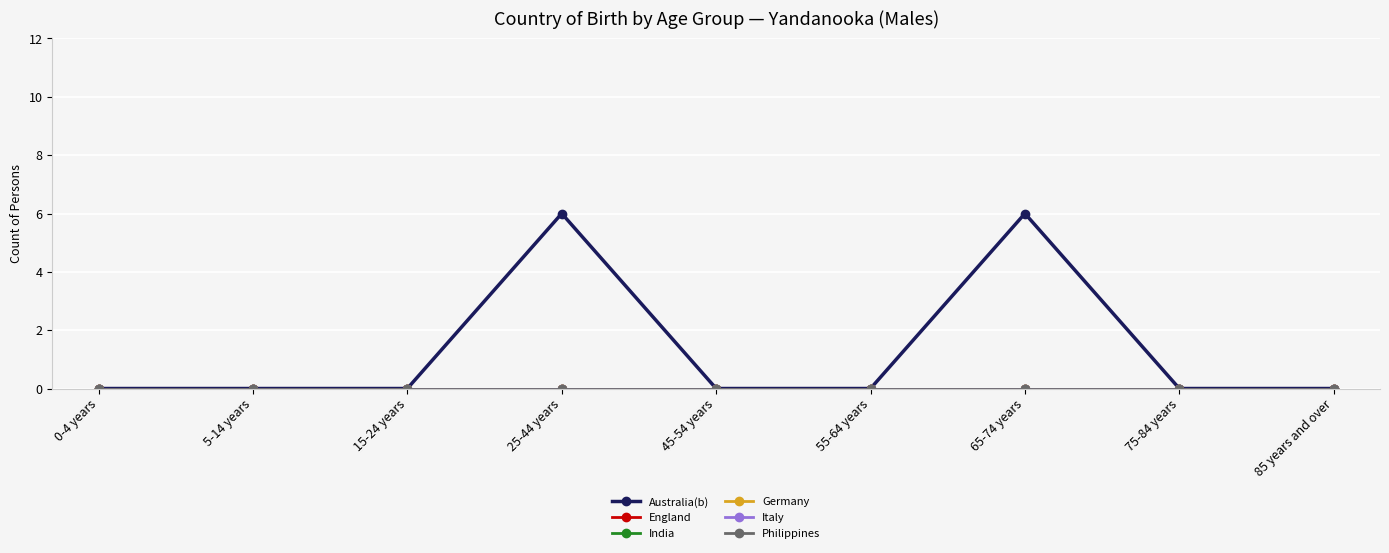

Does the chart have visible grid lines?

Yes